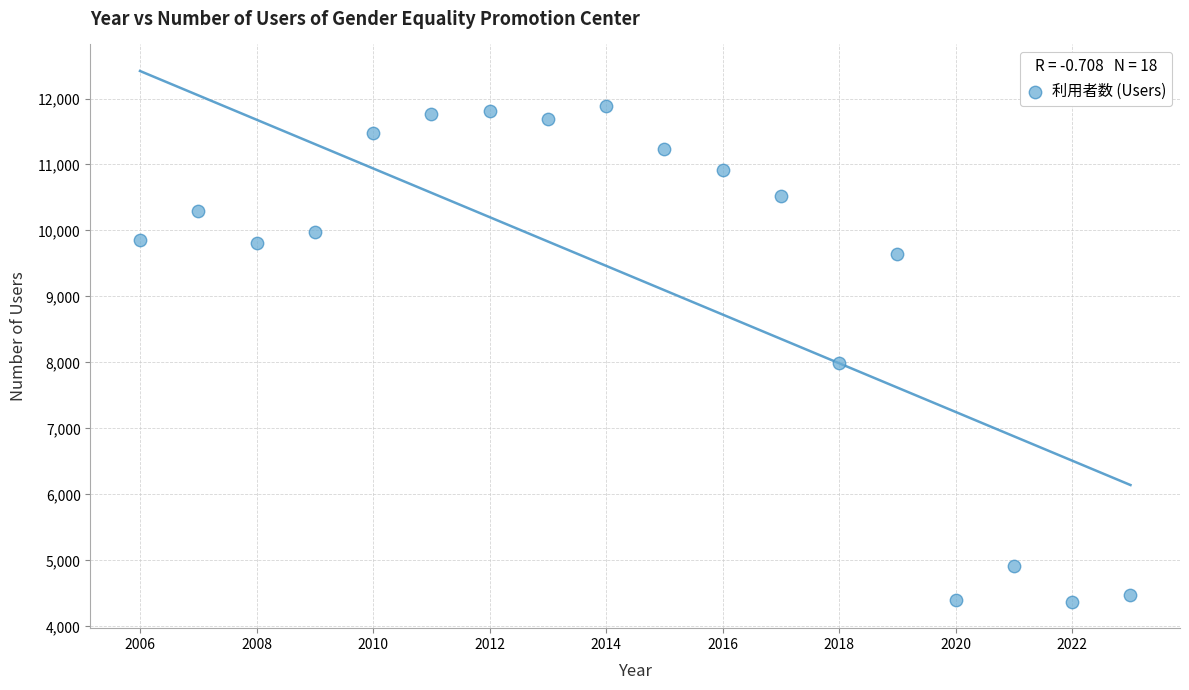

What is the range of X values (max minus min)?

17